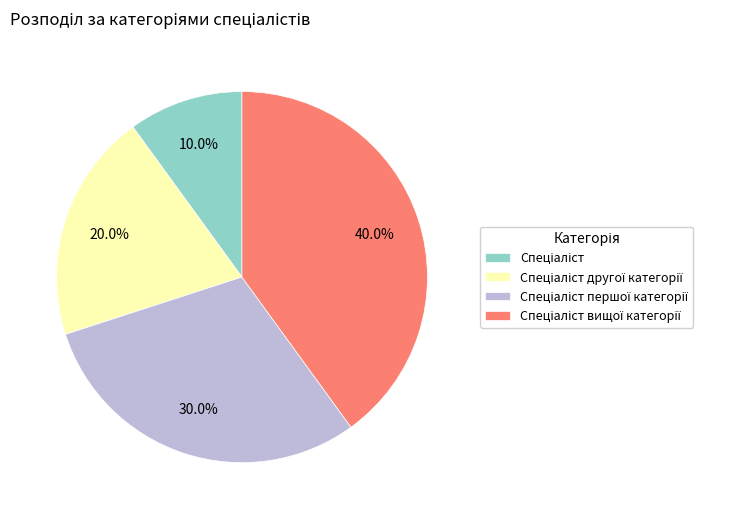

Is there any slice that represents more than half of the pie?

No